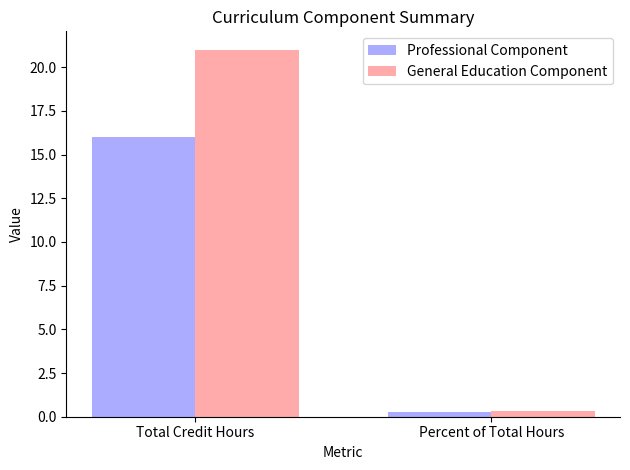

Between Total Credit Hours and Percent of Total Hours, which series saw the biggest shift?

General Education Component